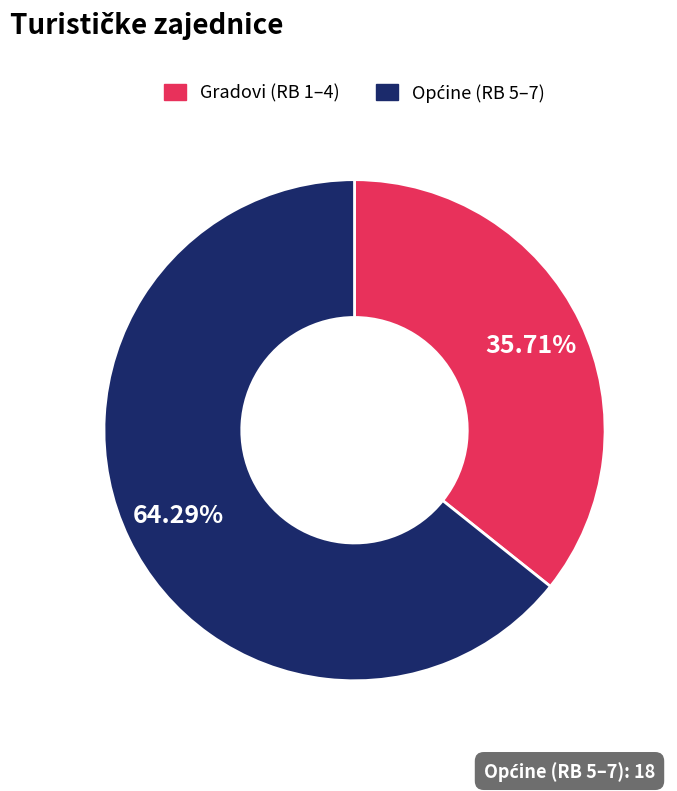

Does any single category account for the majority?

Yes